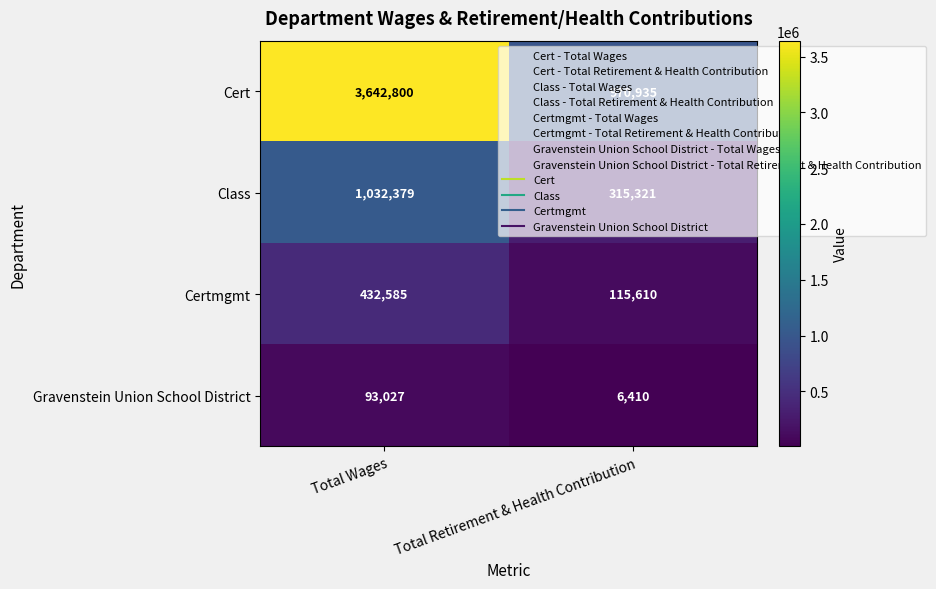

At how many categories does at least one series exceed 361606?

2